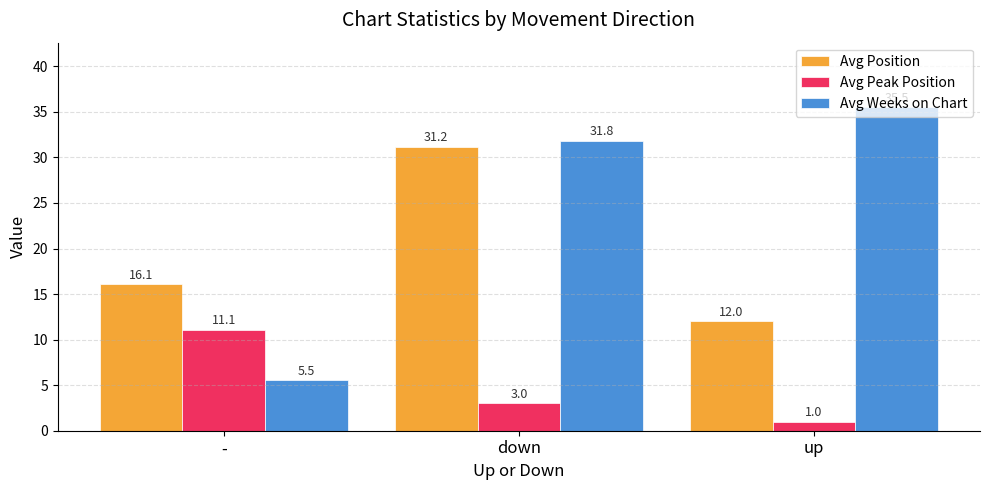

What is the approximate value of Avg Position at up?

12.0